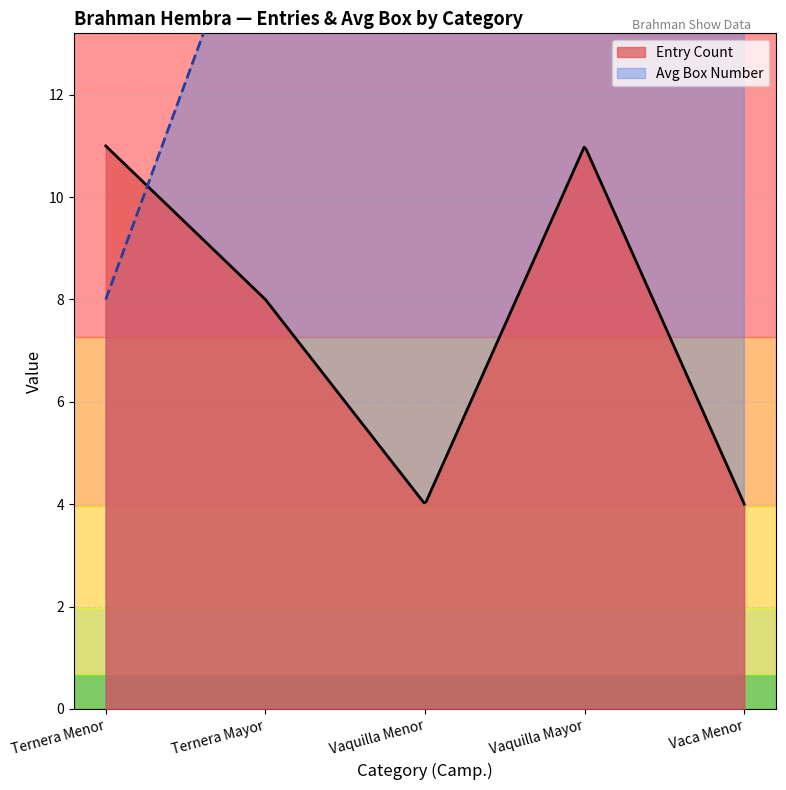

The chart shows a value of 21 at Ternera Mayor. True or false?

True